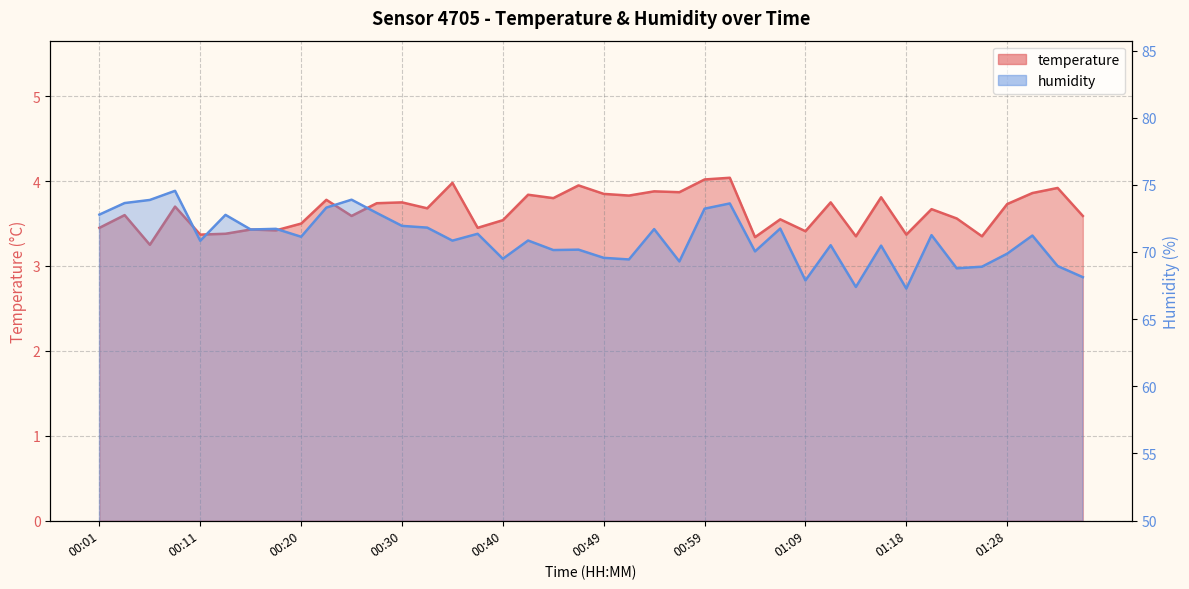

Reading left to right, list all the values displayed in this chart.

temperature: 00:01=3.5	00:03=3.6	00:06=3.2	00:08=3.7	00:11=3.4	00:13=3.4	00:15=3.4	00:18=3.4	00:20=3.5	00:23=3.8	00:25=3.6	00:28=3.7	00:30=3.8	00:32=3.7	00:35=4.0	00:37=3.5	00:40=3.5	00:42=3.8	00:45=3.8	00:47=4.0	00:49=3.9	00:52=3.8	00:54=3.9	00:57=3.9	00:59=4.0	01:02=4.0	01:04=3.3	01:06=3.5	01:09=3.4	01:11=3.8	01:14=3.4	01:16=3.8	01:18=3.4	01:21=3.7	01:23=3.6	01:26=3.4	01:28=3.7	01:31=3.9	01:33=3.9	01:35=3.6
humidity: 00:01=72.8	00:03=73.6	00:06=73.9	00:08=74.5	00:11=70.8	00:13=72.8	00:15=71.7	00:18=71.7	00:20=71.1	00:23=73.3	00:25=73.9	00:28=72.9	00:30=71.9	00:32=71.8	00:35=70.8	00:37=71.3	00:40=69.5	00:42=70.8	00:45=70.1	00:47=70.2	00:49=69.6	00:52=69.4	00:54=71.7	00:57=69.3	00:59=73.2	01:02=73.6	01:04=70.0	01:06=71.7	01:09=67.9	01:11=70.5	01:14=67.4	01:16=70.5	01:18=67.3	01:21=71.2	01:23=68.8	01:26=68.9	01:28=69.9	01:31=71.2	01:33=69.0	01:35=68.1